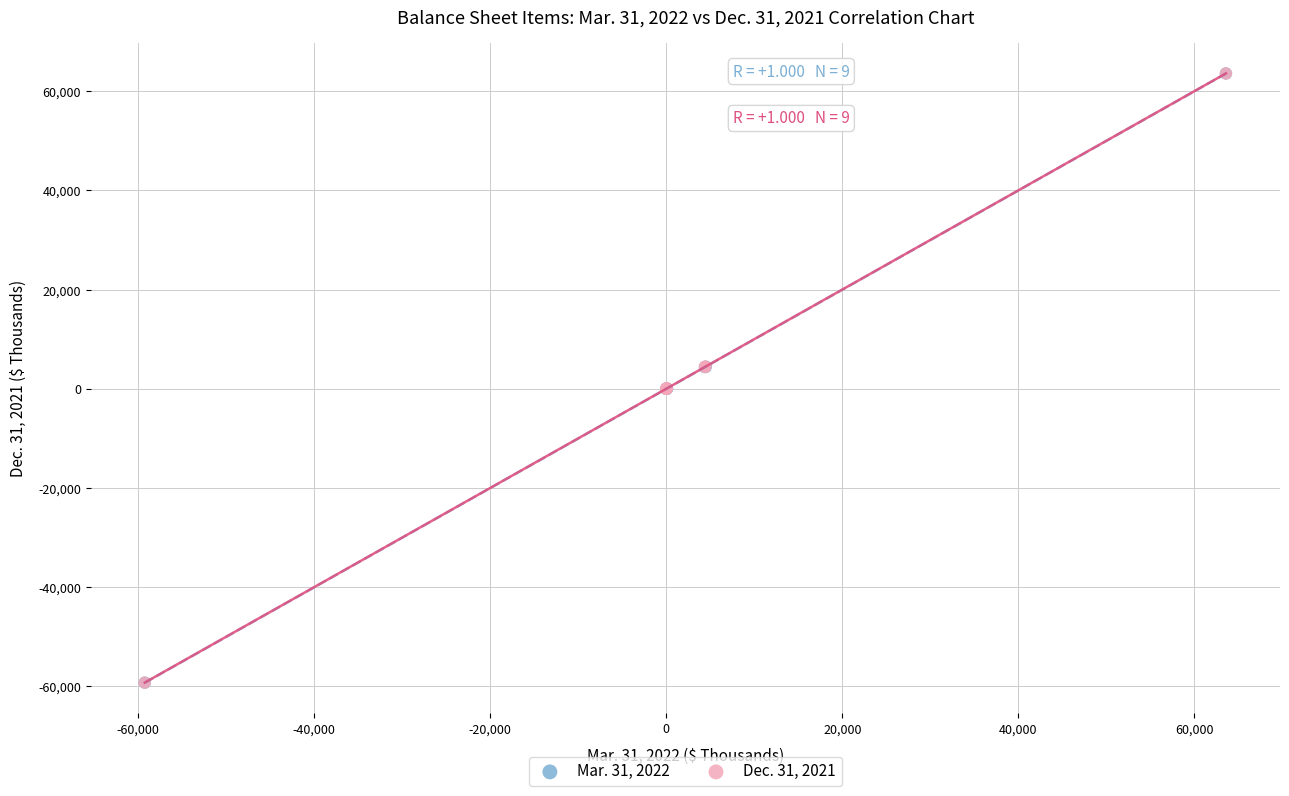

Which series has the largest Y range (max minus min)?

Mar. 31, 2022